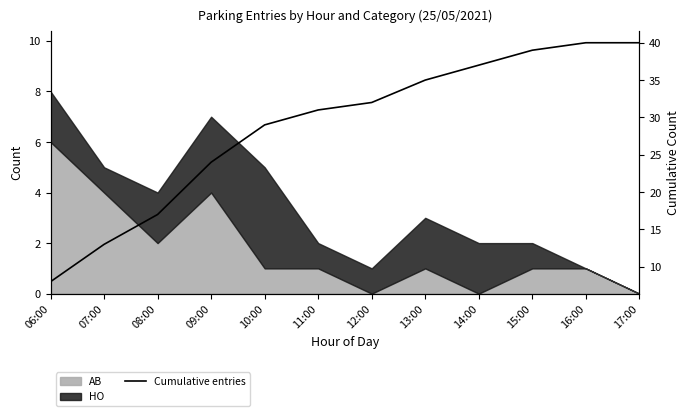

The chart shows a value of 13 at 07:00. True or false?

True